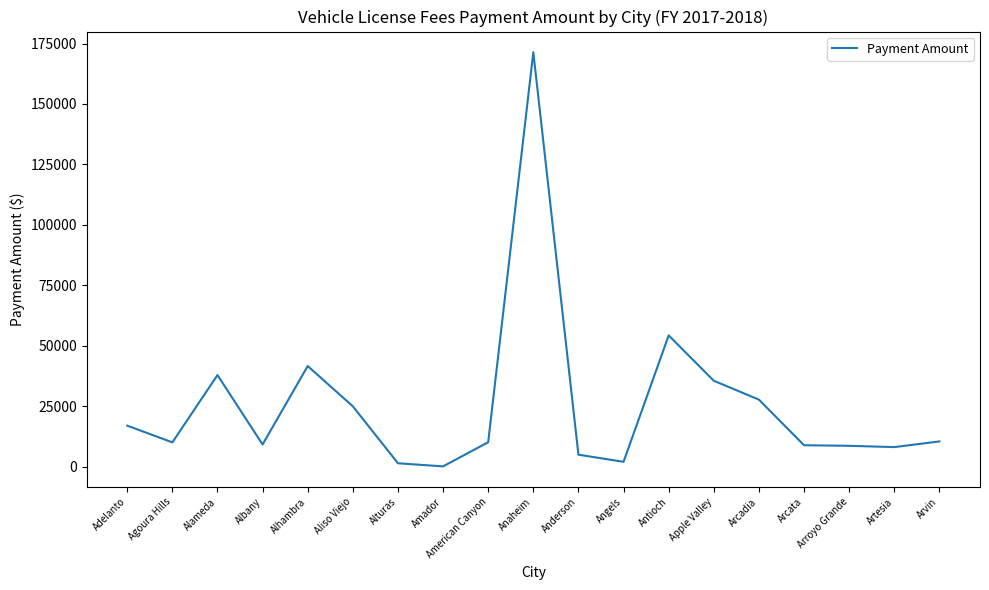

The value at Agoura Hills is 10021.6. True or false?

True